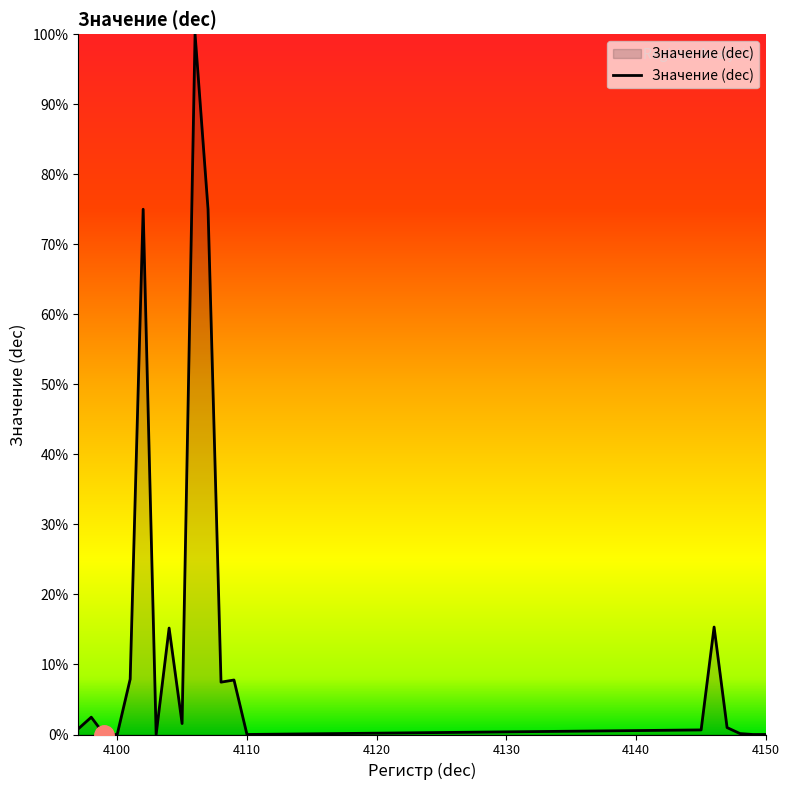

What is the difference between the maximum and minimum values?

100.0